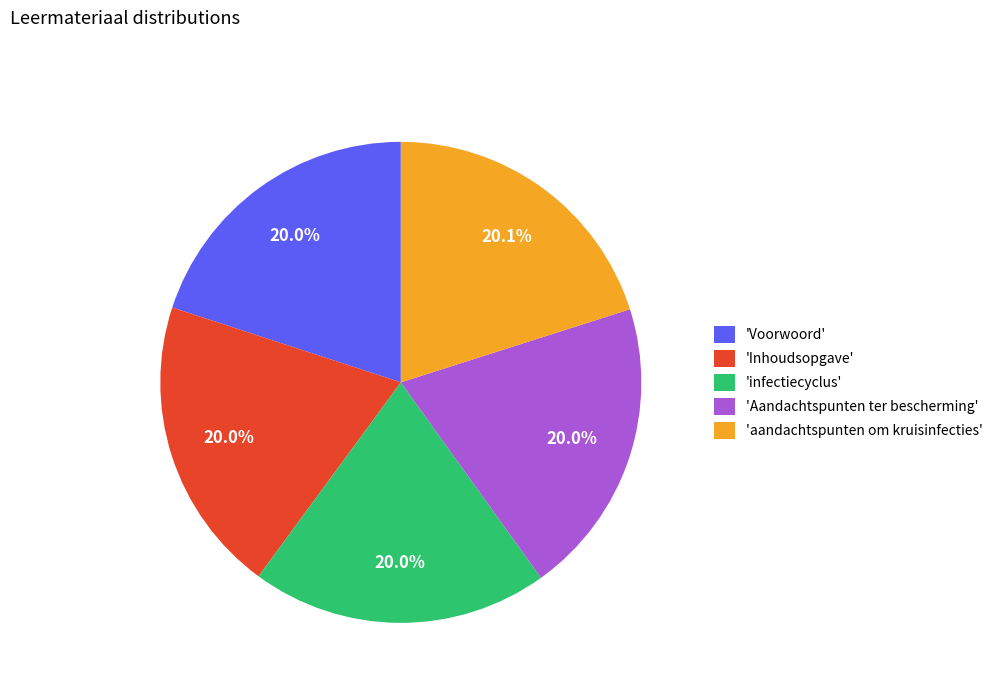

How much of the chart is everything except 'Aandachtspunten ter bescherming'?

80.0%